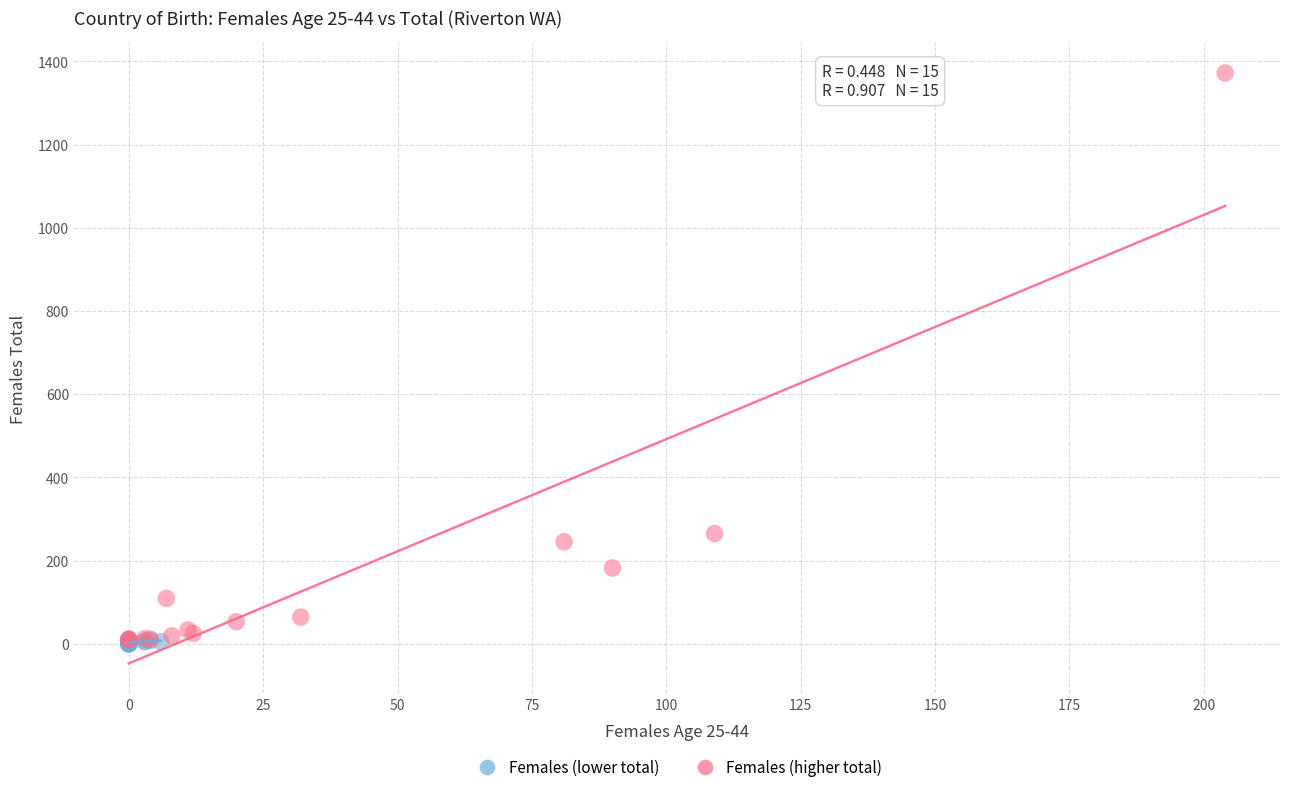

Which series has the widest spread of Y values?

Females (higher total)